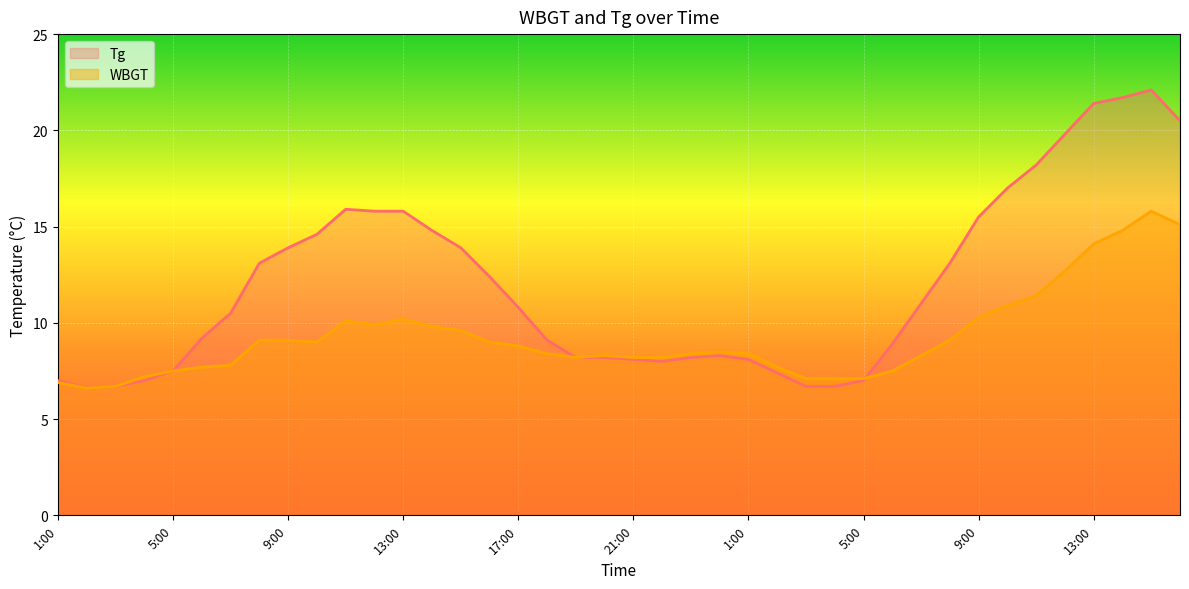

What is the spread (max minus min) of values at 9:00?

4.8